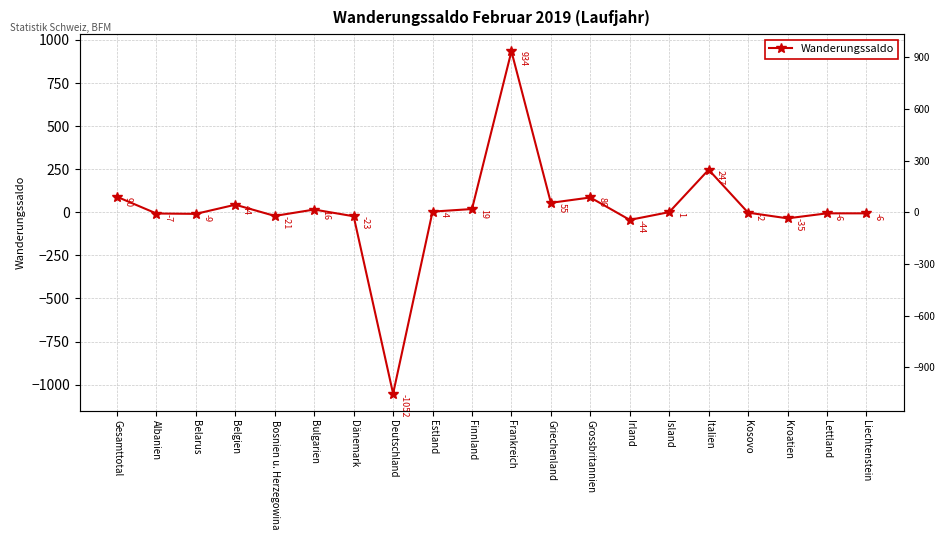

Which category has the lowest value across all series?

Deutschland